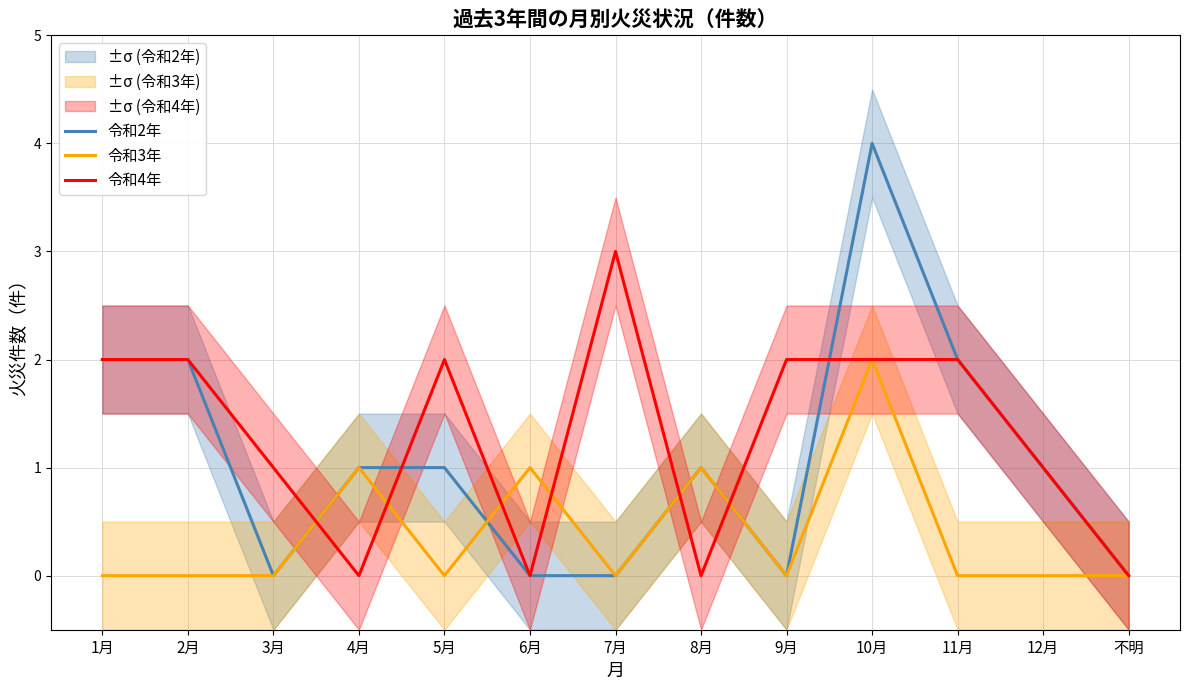

At which label does 令和3年 reach its minimum?

1月